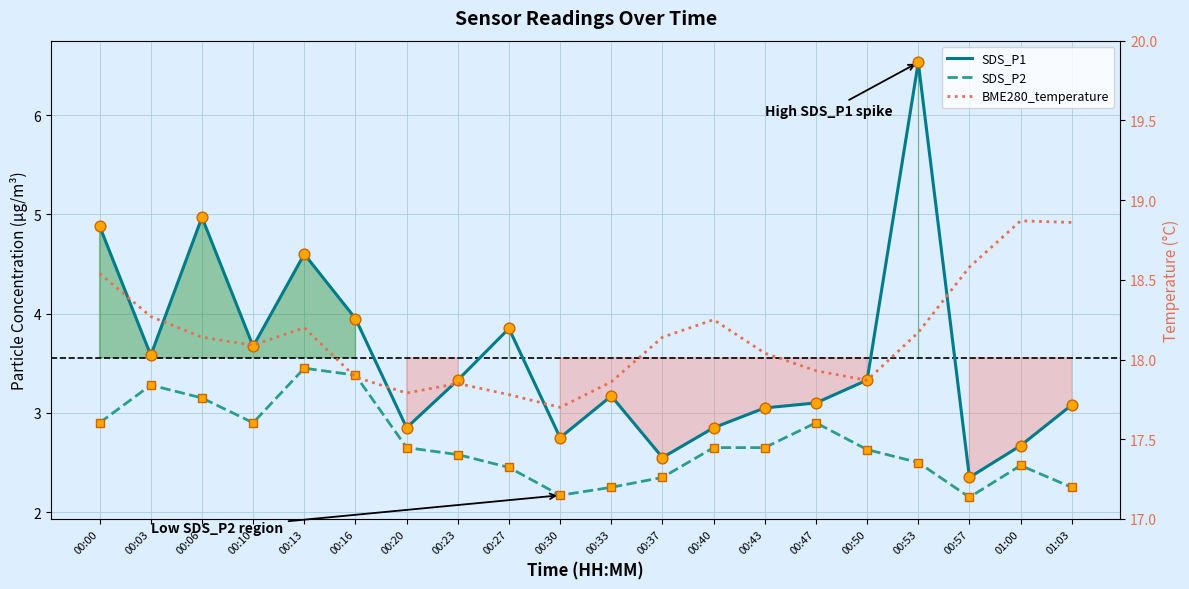

What are all the series names shown in the legend?

SDS_P1, SDS_P2, BME280_temperature